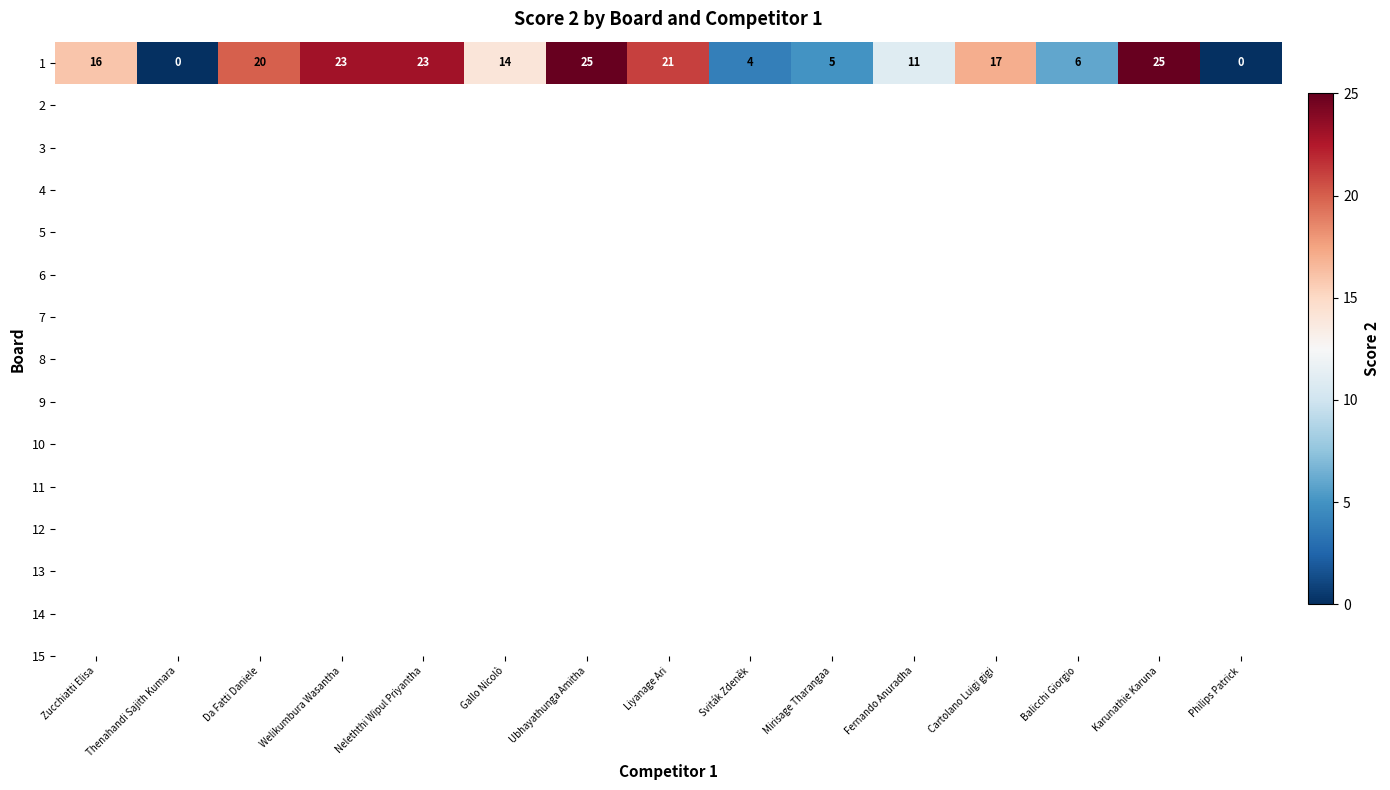

Reading left to right, list all the values displayed in this chart.

16	0	20	23	23	14	25	21	4	5	11	17	6	25	0